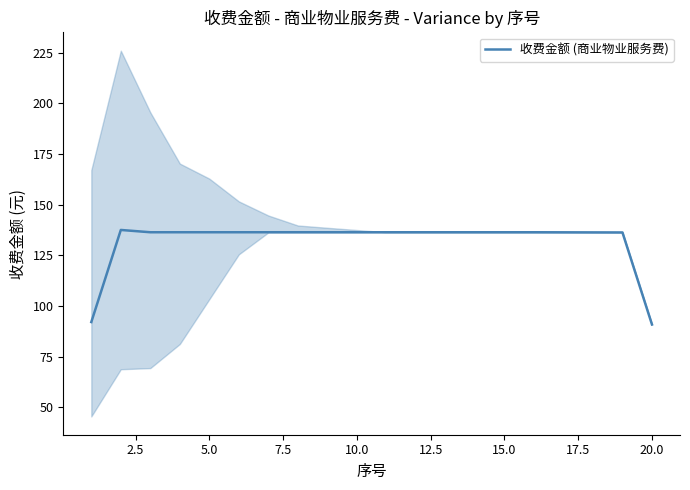

What is the difference between the second highest and minimum values?

45.5